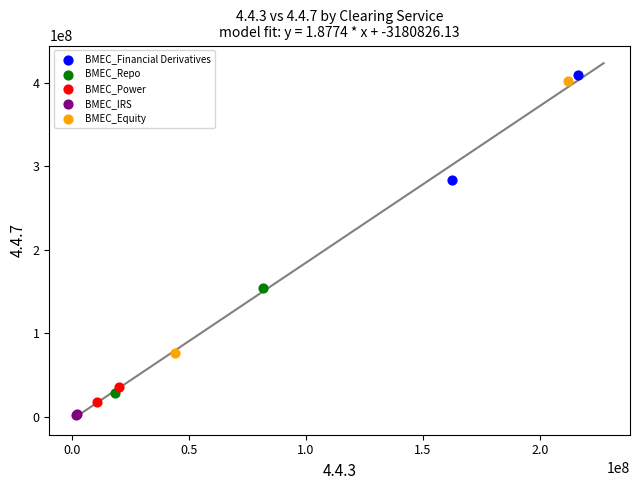

Which series contains the lowest Y value?

BMEC_IRS